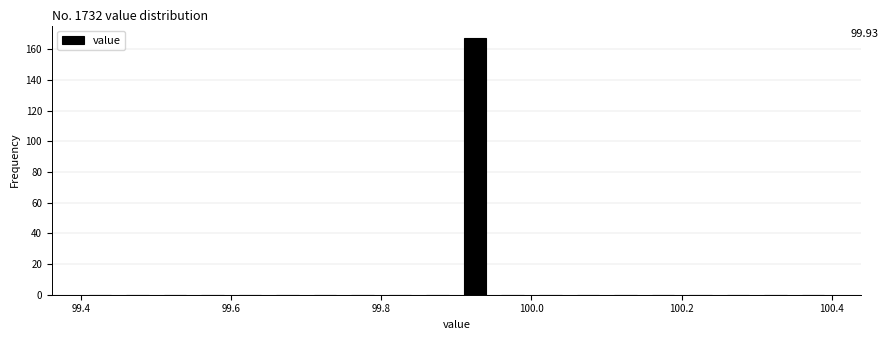

Around what value on the x-axis is the tallest bar? Give the approximate position of its centre, as read against the axis.

99.92